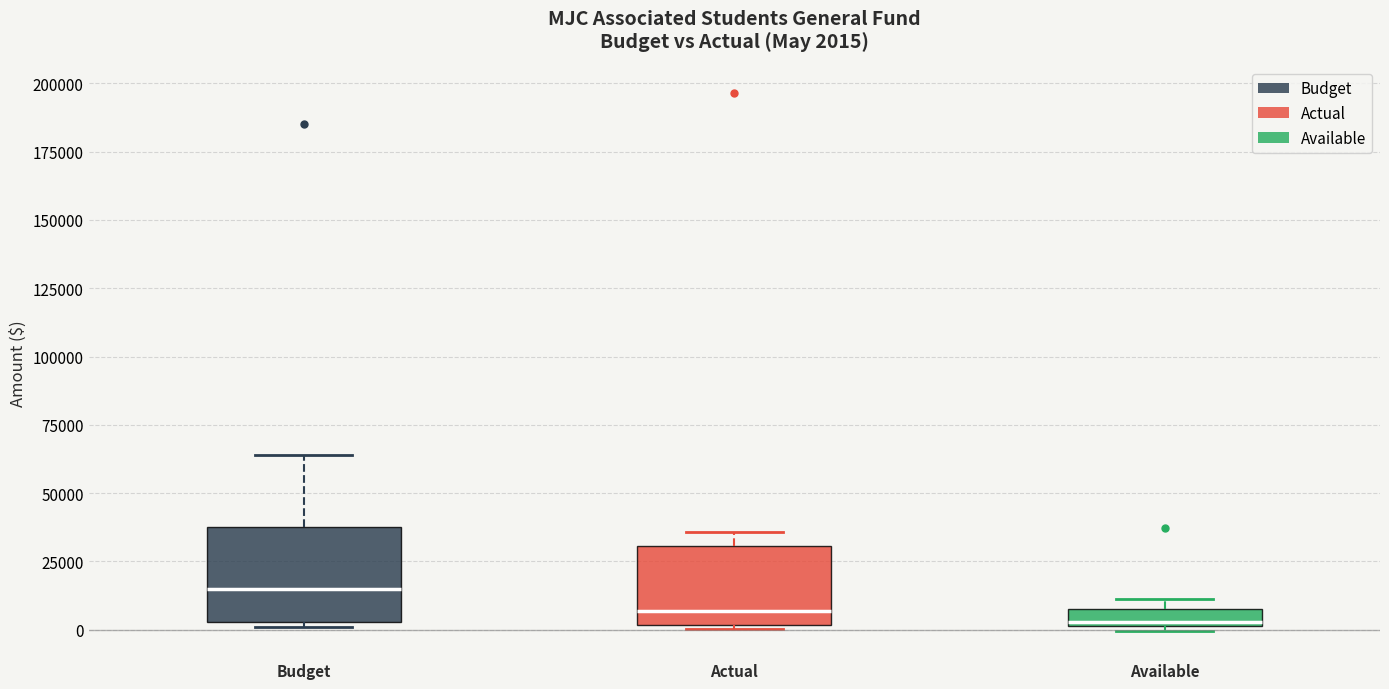

Which box is the tallest, from its lower edge to its upper edge?

Budget